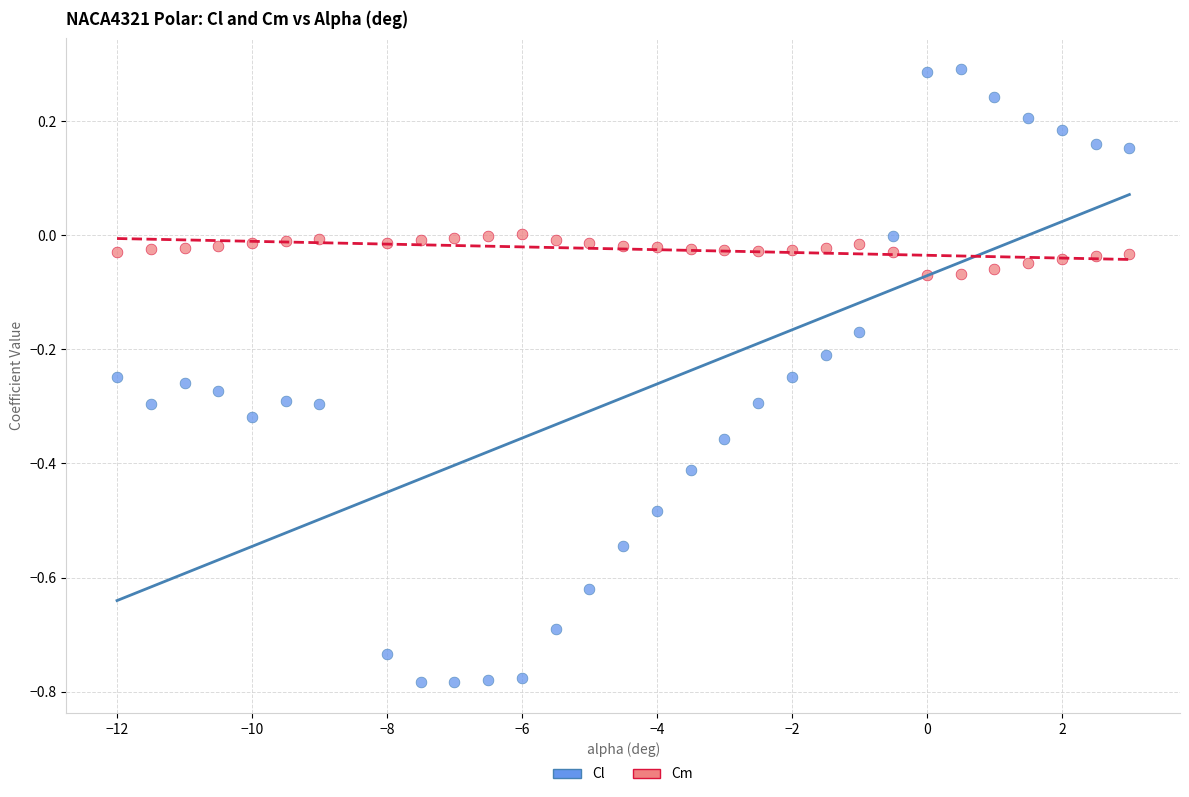

Across all data points, what is the range of Y values (max minus min)?

1.1